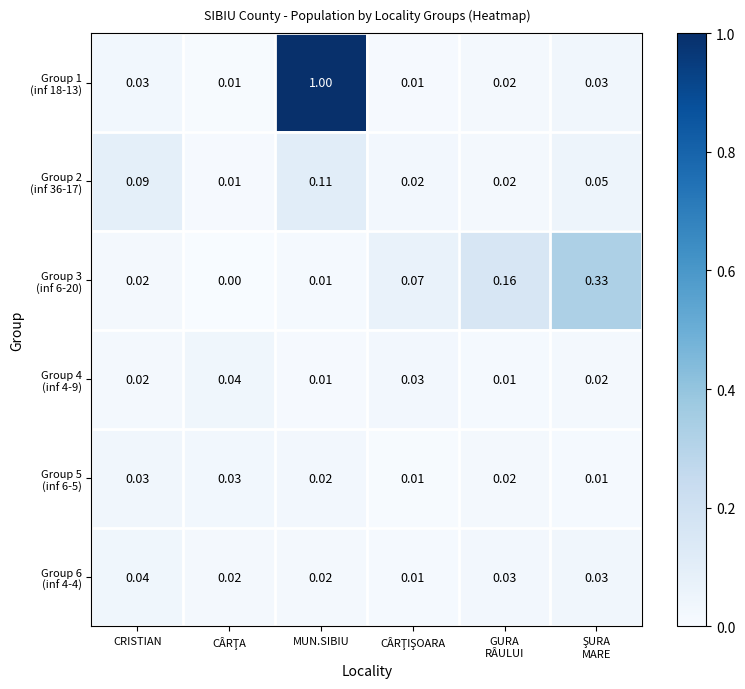

What is the difference between the highest and lowest values at MUN.SIBIU?

1.0